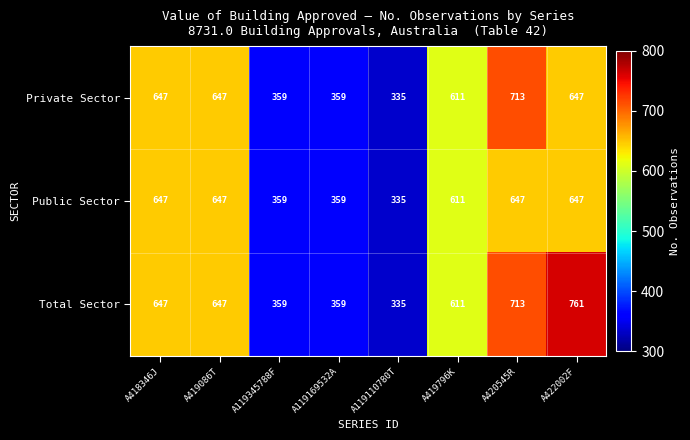

How many series are shown in this chart?

3